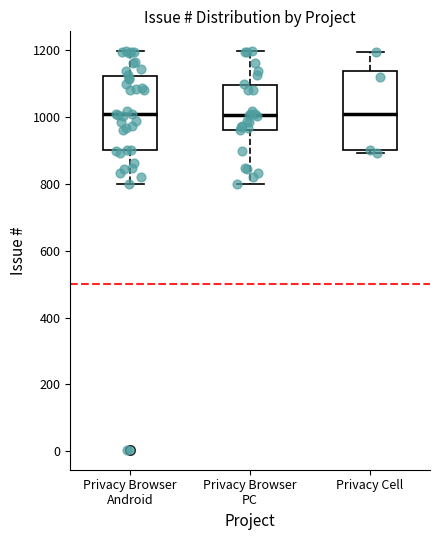

Where does the upper whisker of the box for Privacy Cell end on the y-axis? The values are not printed on the chart, so give them approximately, as read against the axis.

1200